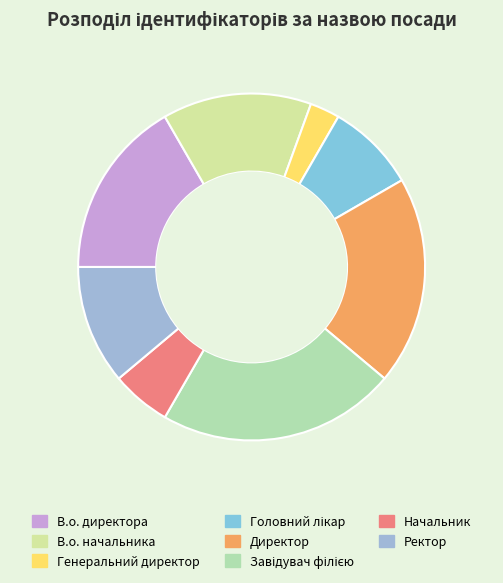

To the nearest percent, what portion does В.о. директора represent?

17%